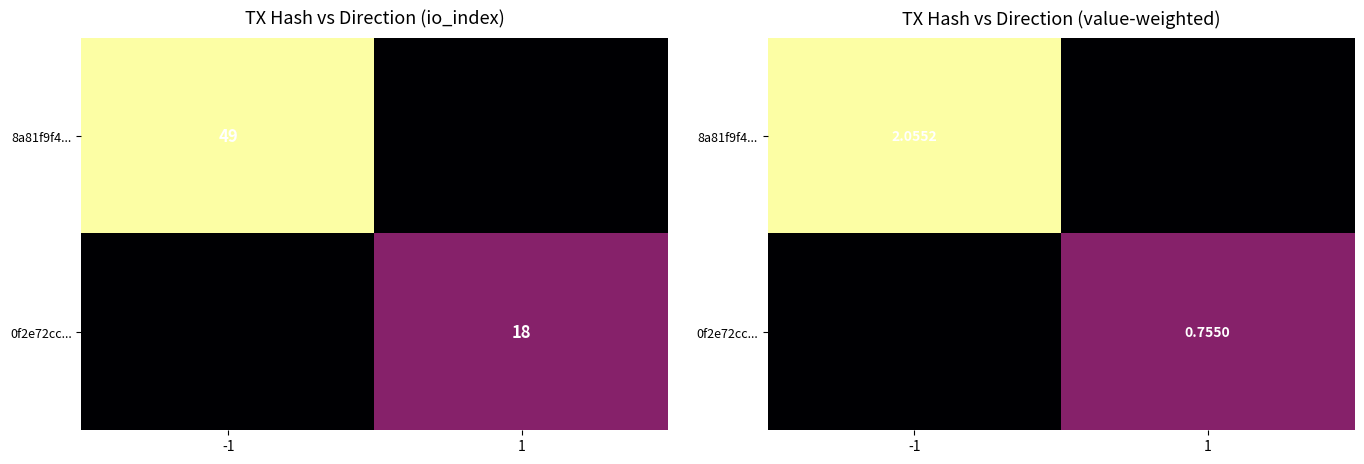

List the labels in order of 8a81f9f4... value, largest first.

-1, 1